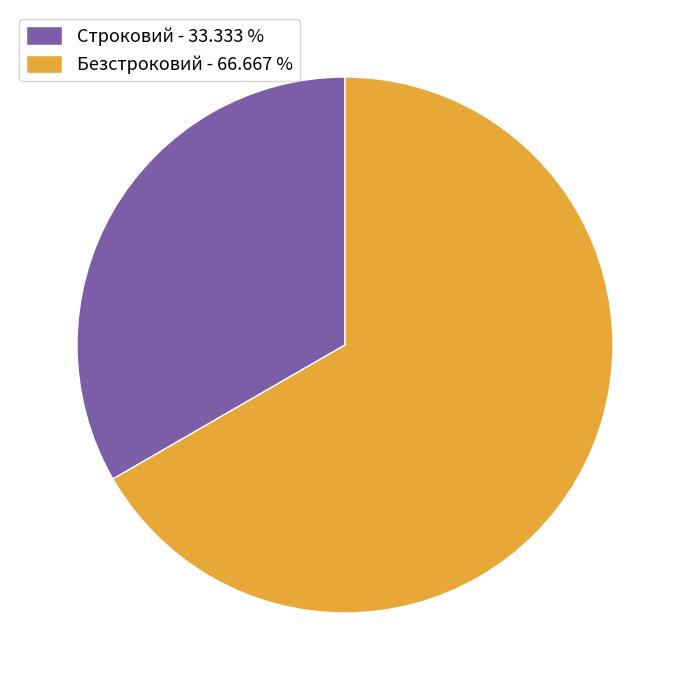

Rank the categories by value from highest to lowest.

Безстроковий, Строковий